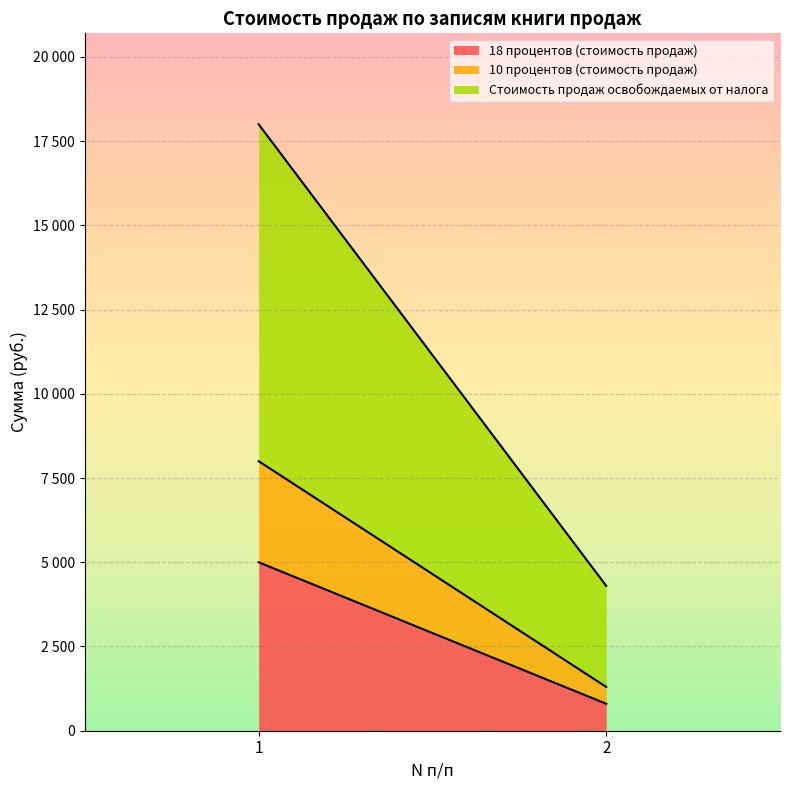

Which category has the lowest value across all series?

2